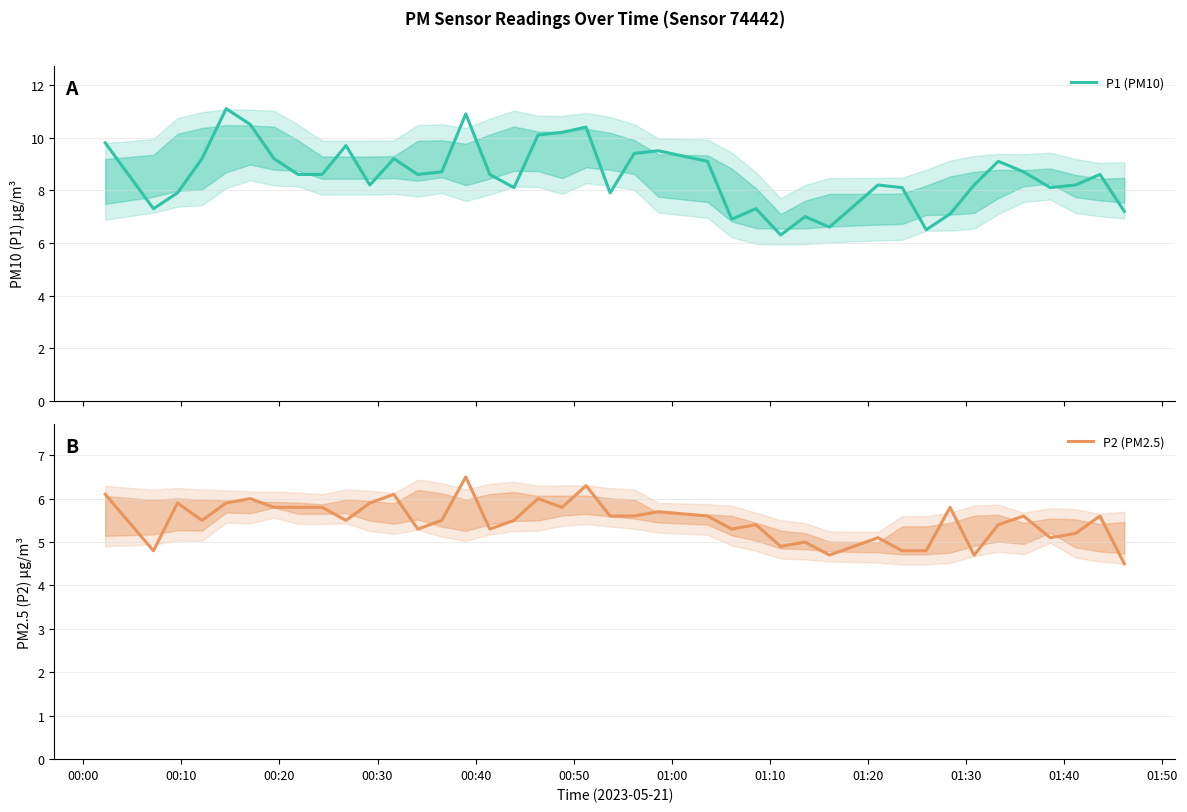

Which series has the largest total across all categories?

P1 (PM10)